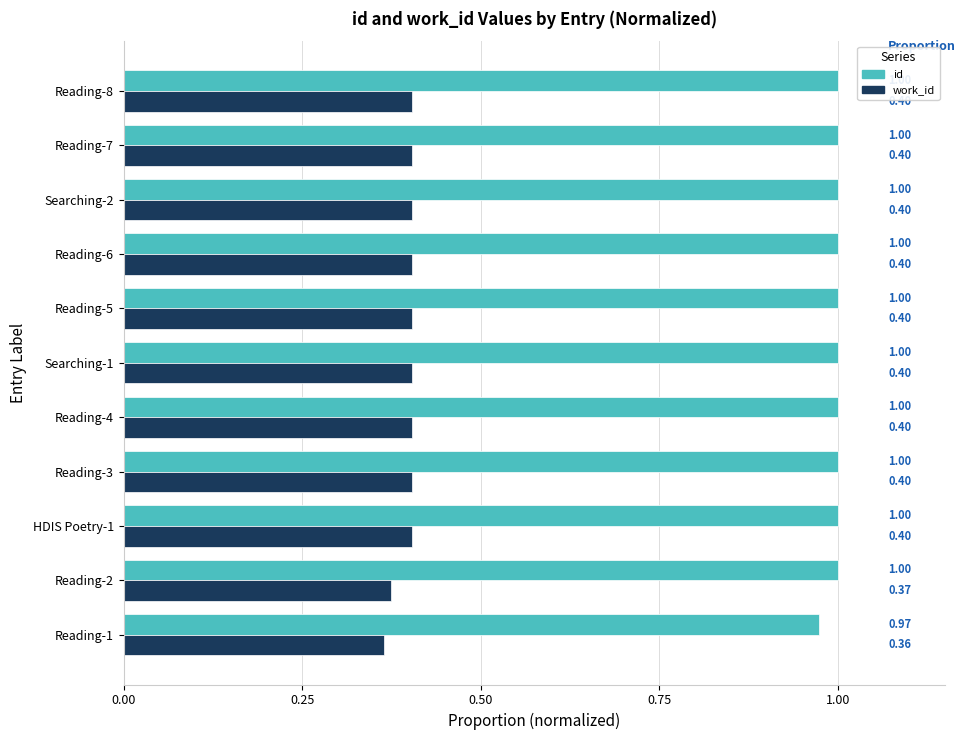

What is the spread (max minus min) of values at Searching-1?

0.6